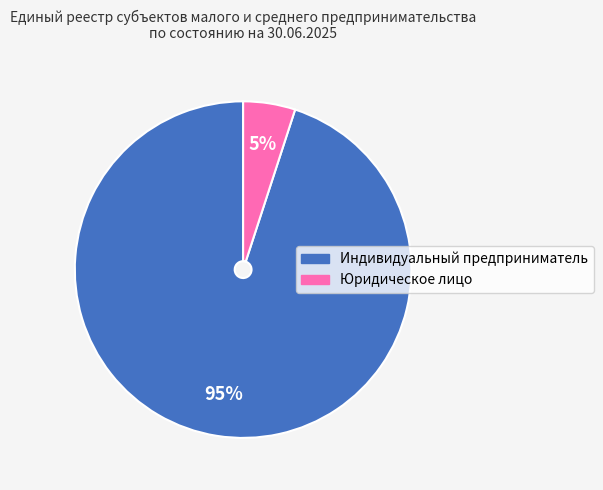

To the nearest percent, what is the average slice percentage?

50%